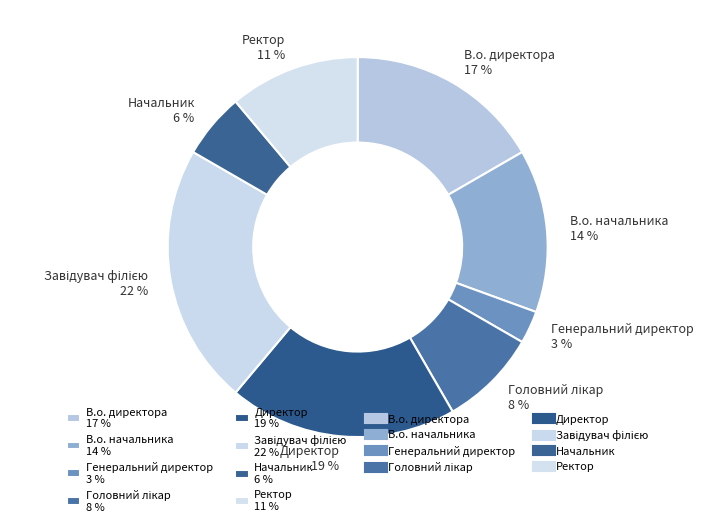

What percentage is the Ректор 11 % slice, to the nearest percent?

11%